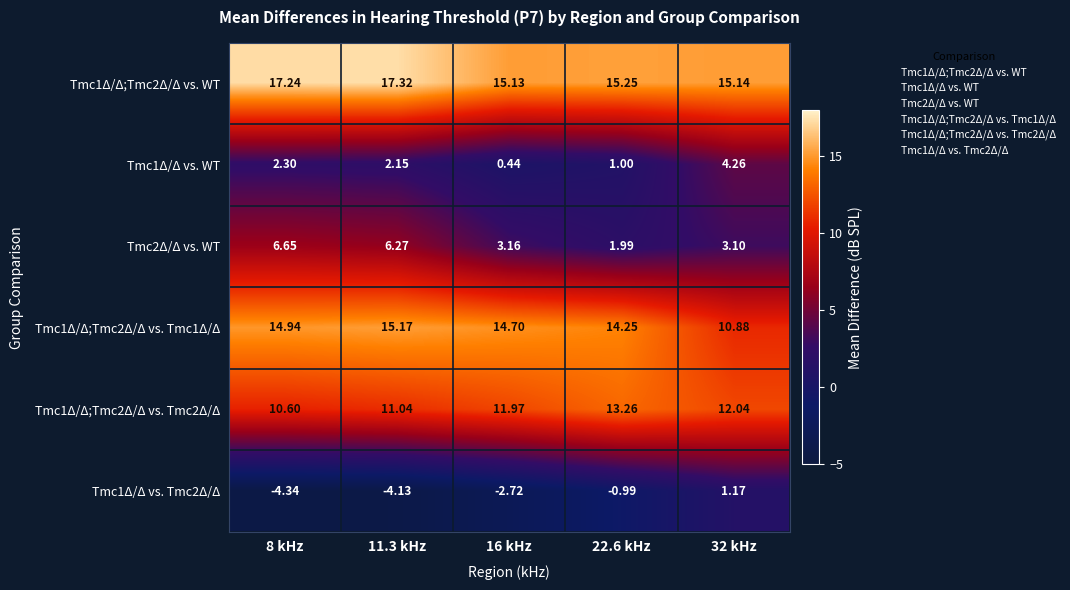

Is the value of Tmc1Δ/Δ vs. Tmc2Δ/Δ at 16 kHz greater than the value of Tmc1Δ/Δ;Tmc2Δ/Δ vs. Tmc2Δ/Δ at 11.3 kHz?

No